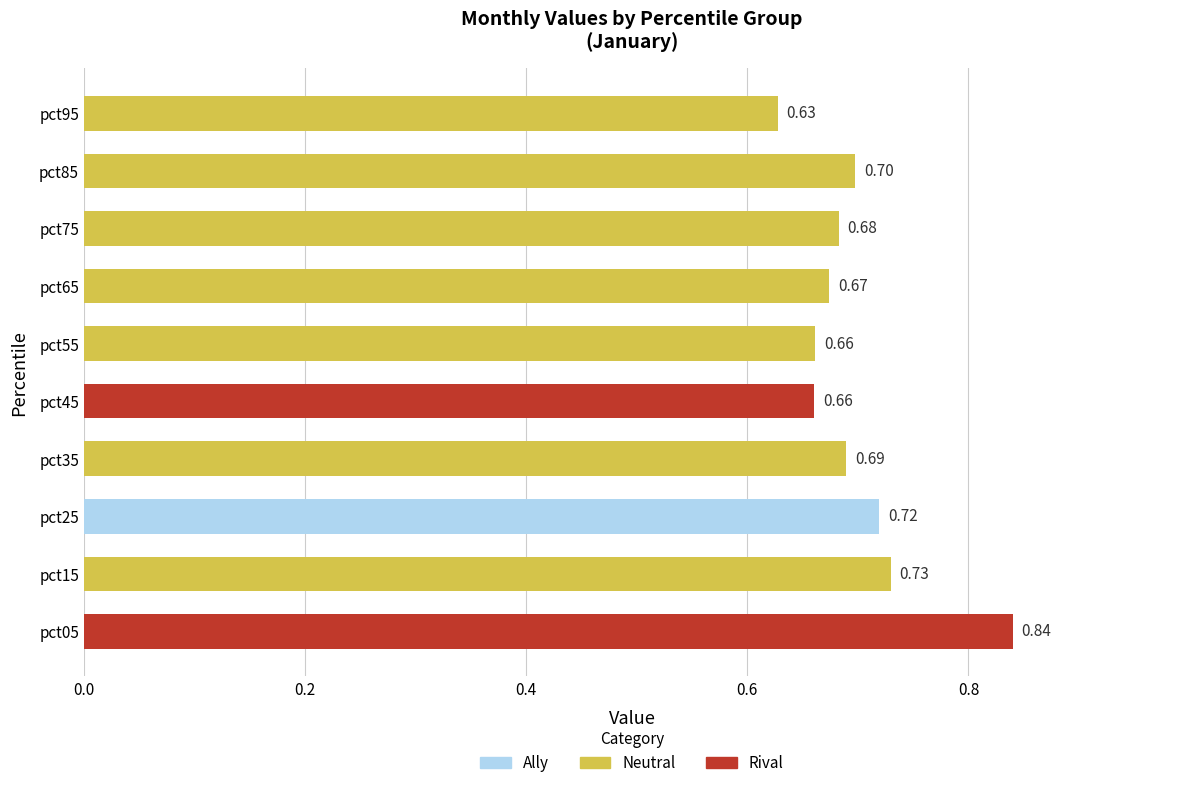

At which label is the value closest to 0?

pct95